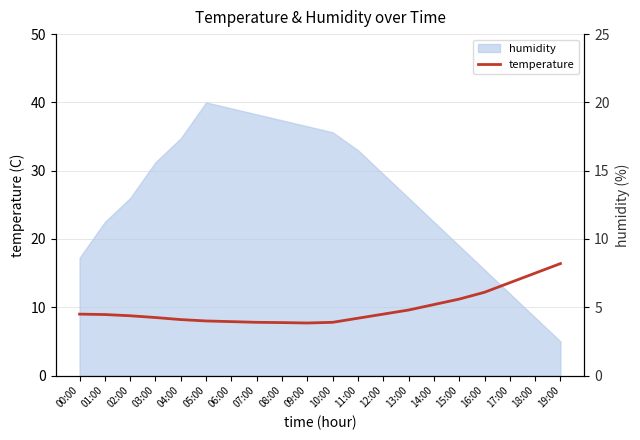

Rank the categories by value from highest to lowest.

19:00, 18:00, 17:00, 16:00, 15:00, 14:00, 13:00, 00:00, 12:00, 01:00, 02:00, 03:00, 11:00, 04:00, 05:00, 06:00, 07:00, 10:00, 08:00, 09:00